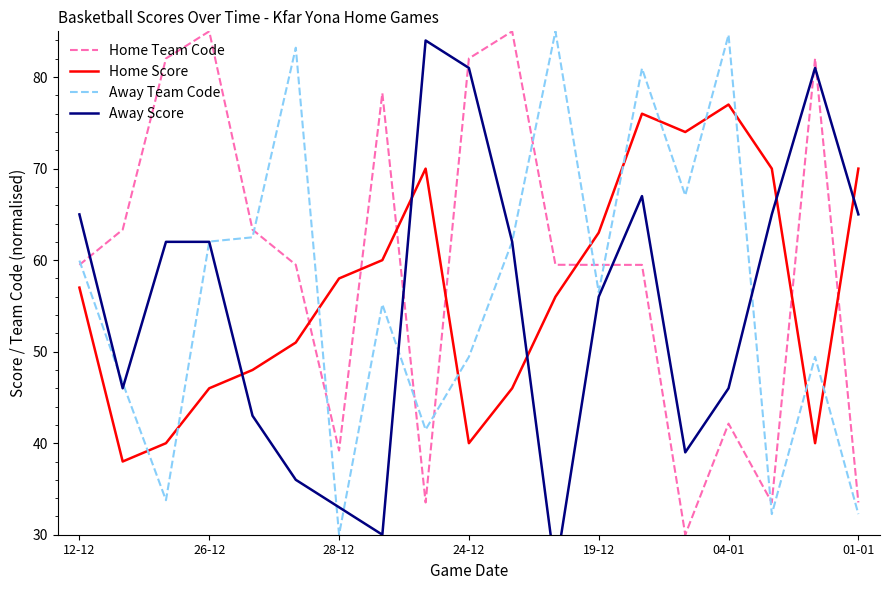

What are all the series names shown in the legend?

Home Team Code, Home Score, Away Team Code, Away Score